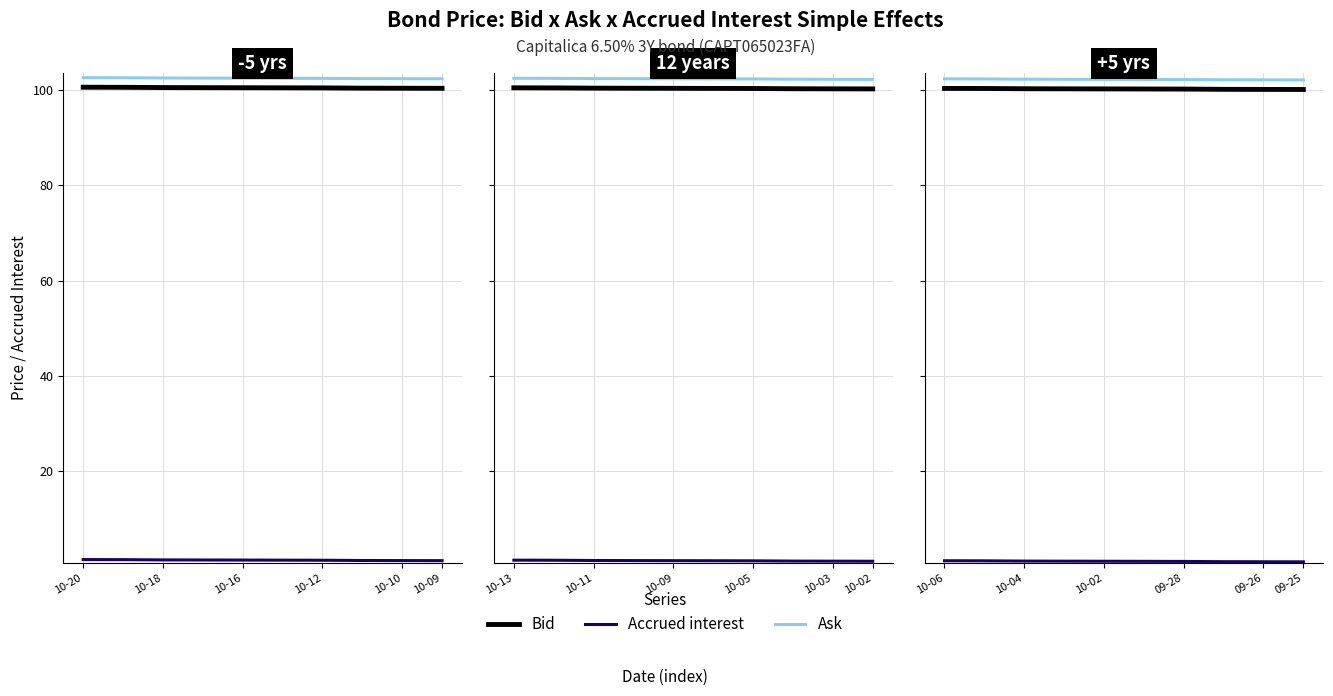

True or false: Bid has more than 1 points higher than both neighbors.

False